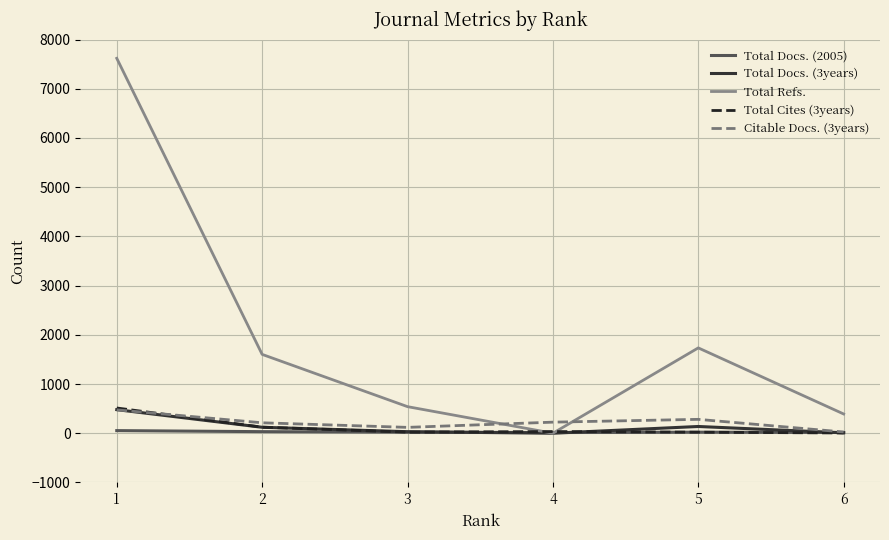

What is the greatest value displayed?

7618